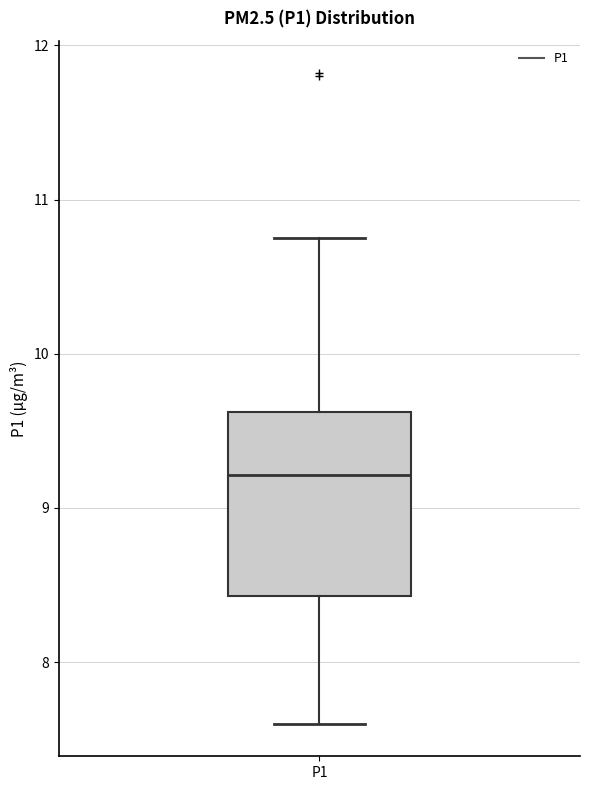

Read this box plot against the y-axis: the position of the median line, the range covered by the box, and the ends of both whiskers. The values are not printed on the chart, so give them approximately, as read against the axis.

median 9.2, box 8.4 to 9.6, whiskers 7.6 to 10.8